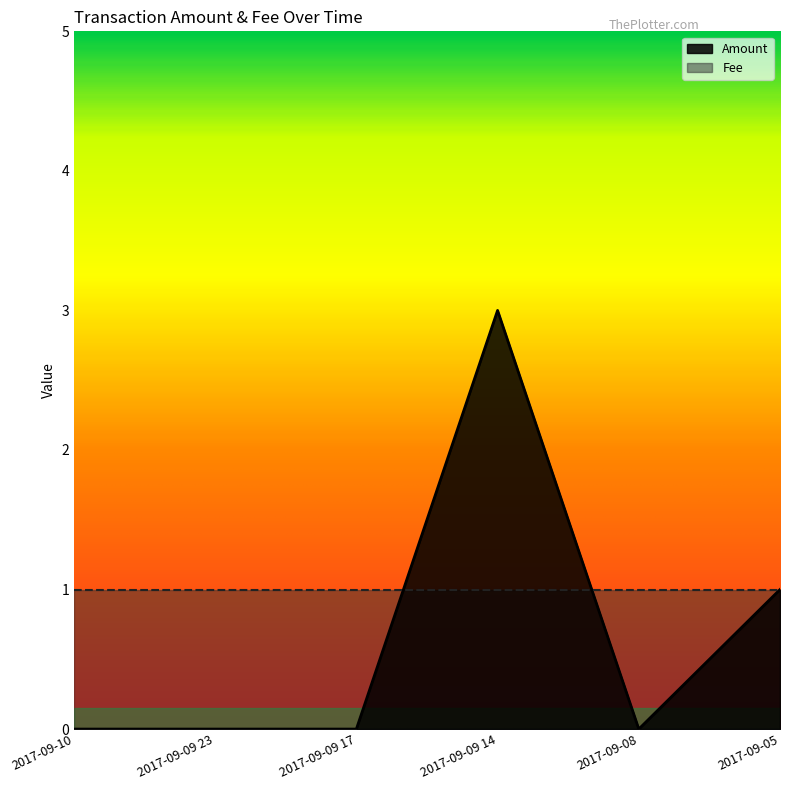

Reading left to right, transcribe all the data shown in this chart.

0	0	0	3	0	1